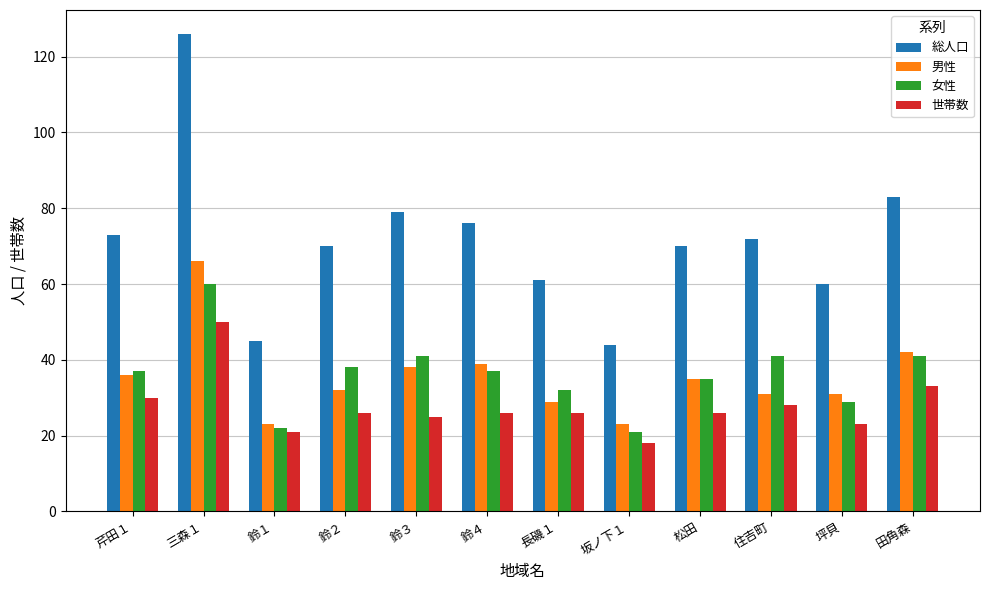

Reading left to right, what are all the values shown in this chart?

総人口: 73	126	45	70	79	76	61	44	70	72	60	83
男性: 36	66	23	32	38	39	29	23	35	31	31	42
女性: 37	60	22	38	41	37	32	21	35	41	29	41
世帯数: 30	50	21	26	25	26	26	18	26	28	23	33